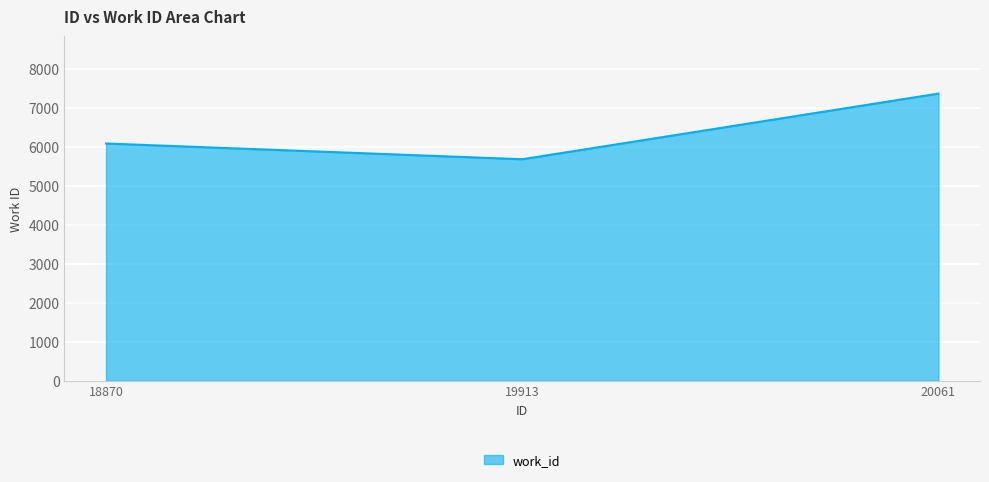

List the labels in order of value, largest first.

20061, 18870, 19913